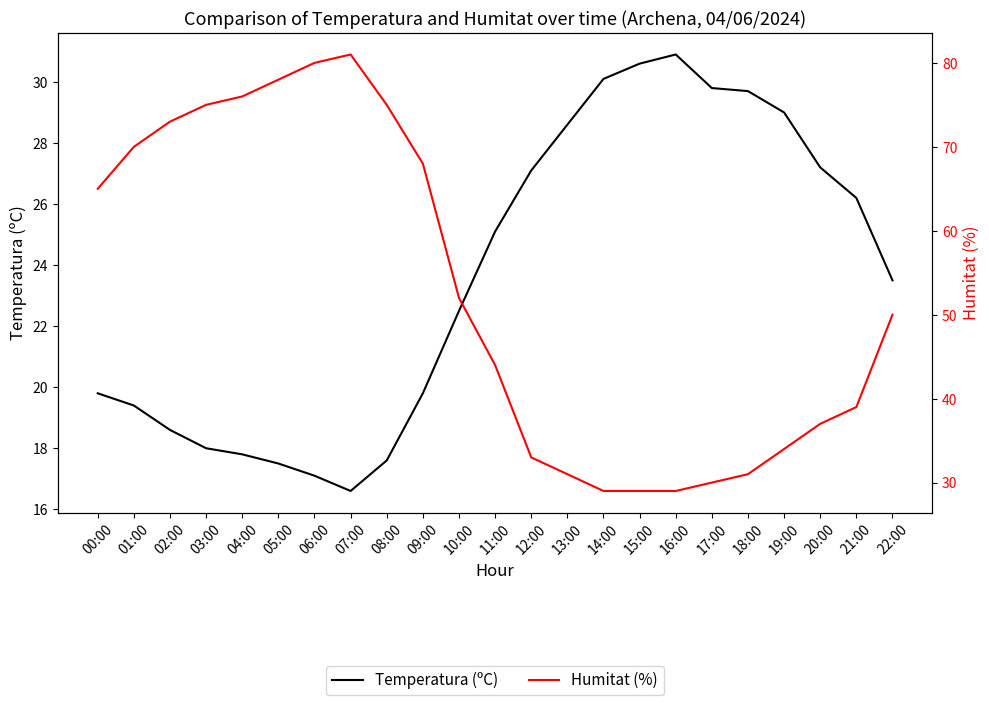

Rank the series at 02:00 from highest to lowest value.

Humitat (%), Temperatura (ºC)